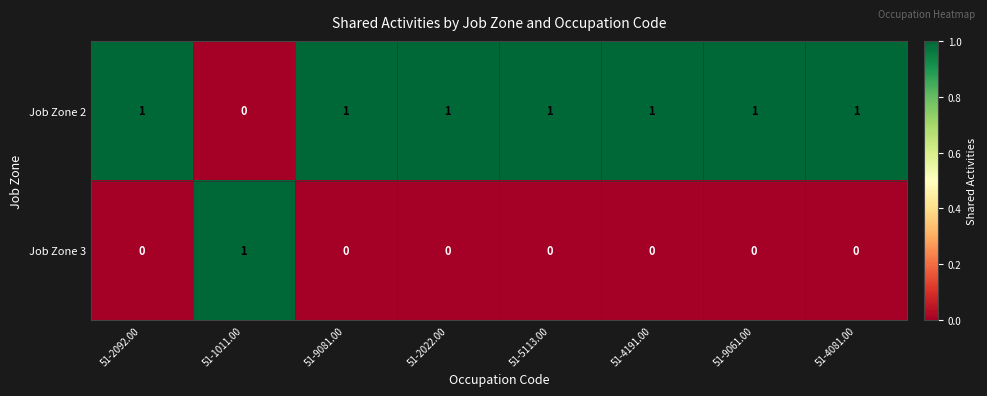

Is the value of Job Zone 2 at 51-1011.00 greater than the value of Job Zone 3 at 51-1011.00?

No